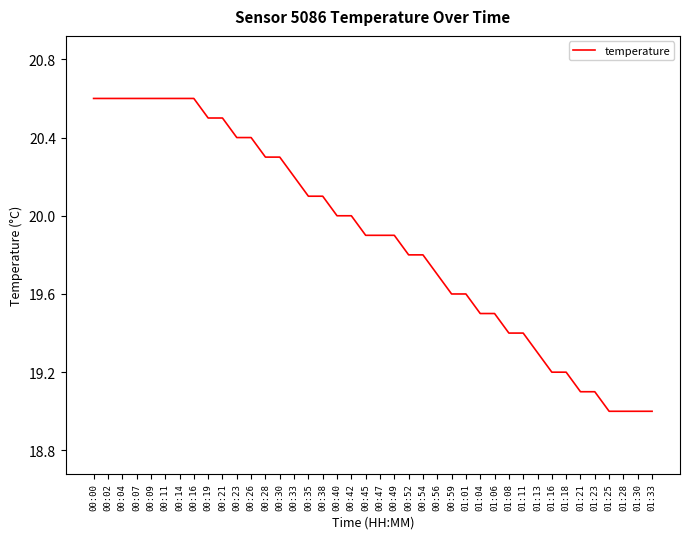

What is the ratio of the value at 01:30 to the value at 00:21?

0.9